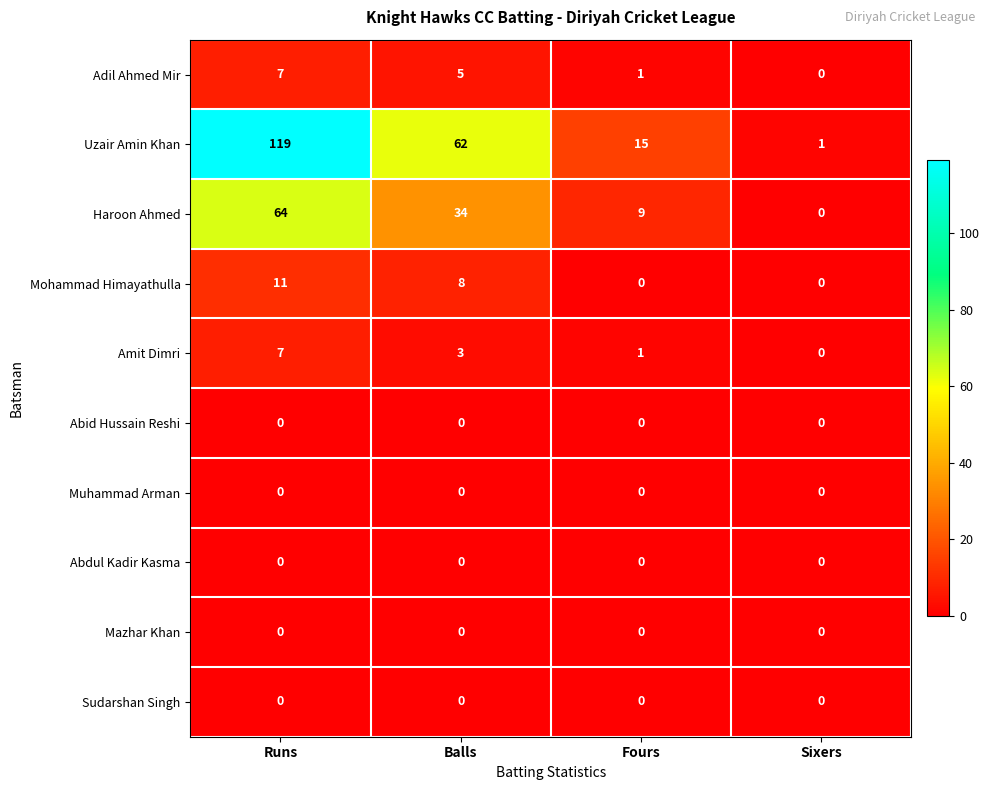

Which series has the largest range (max minus min)?

Uzair Amin Khan